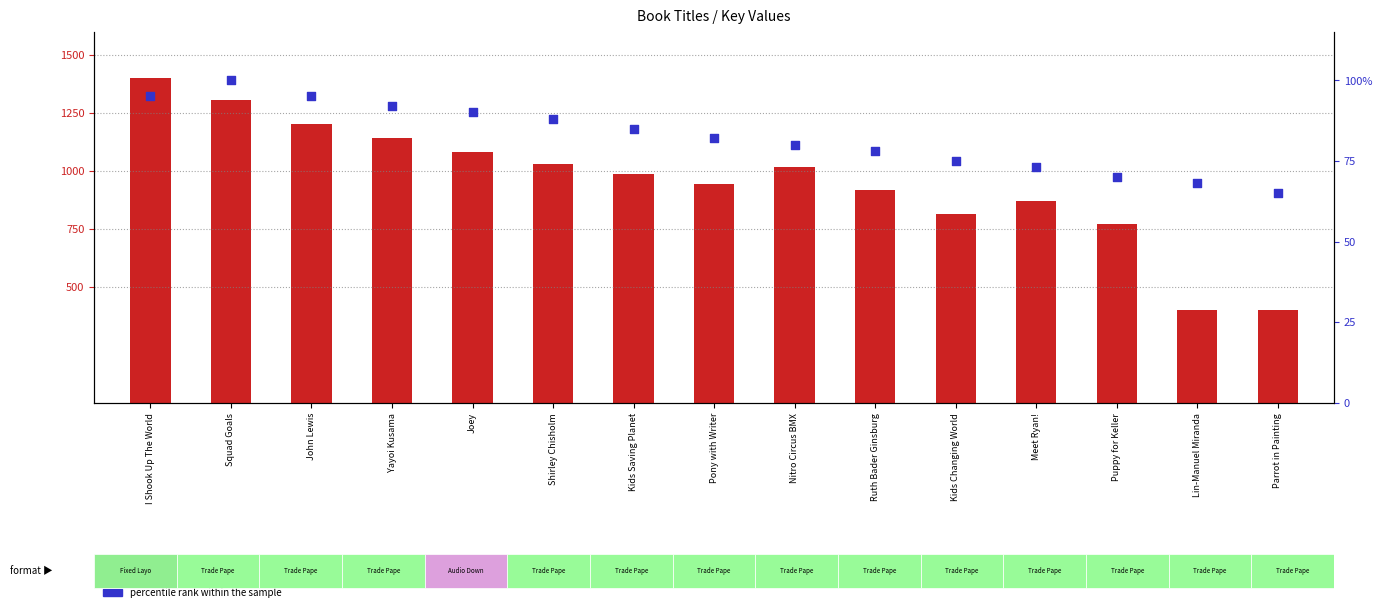

What are all the series names shown in the legend?

count, percentile rank within the sample